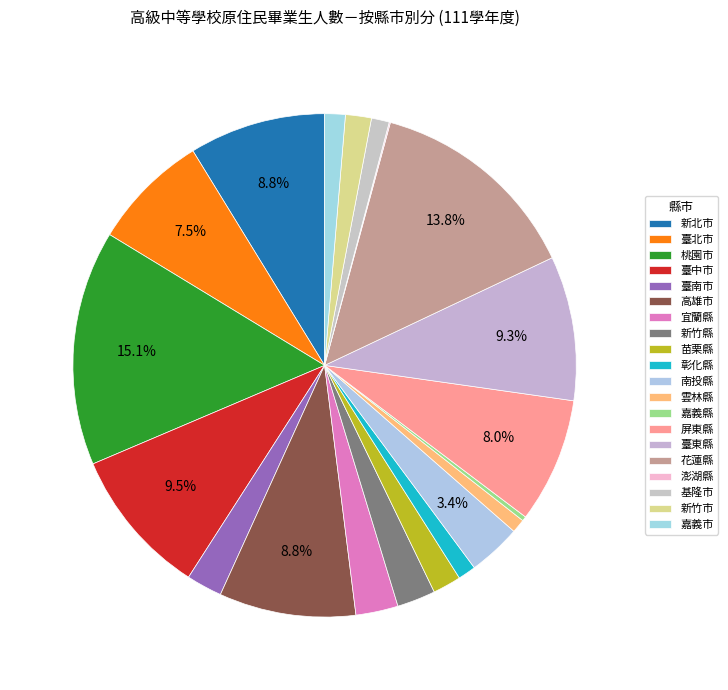

Count the number of slices in the pie.

20